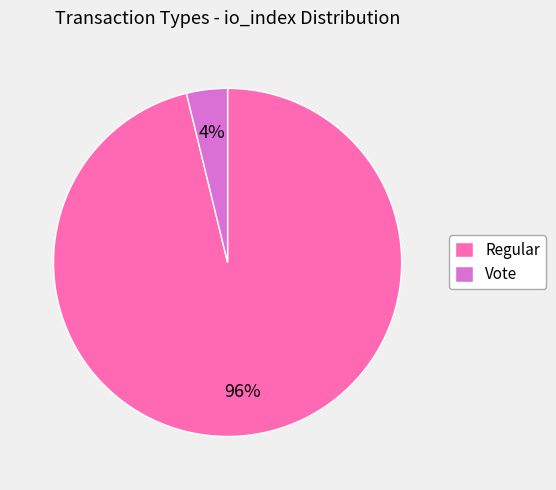

Is it true that Regular is 84% of the pie?

False